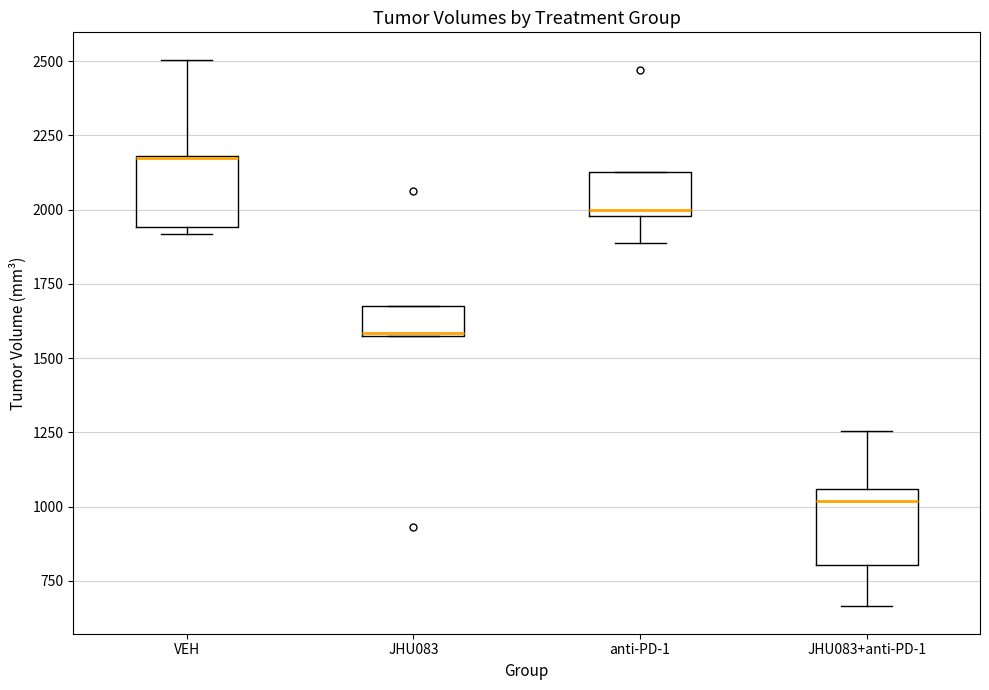

Where is the upper edge of the box for JHU083 on the y-axis? The values are not printed on the chart, so give them approximately, as read against the axis.

1700